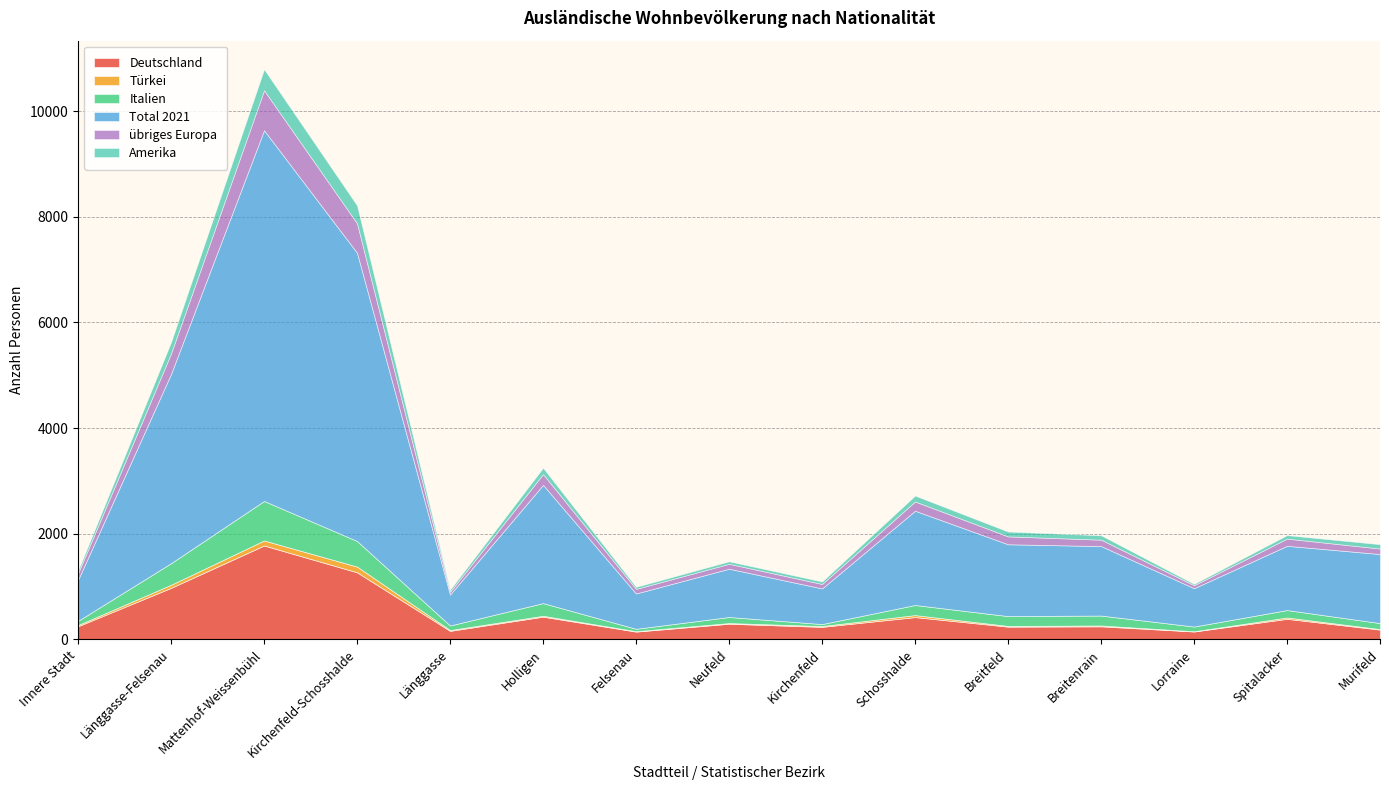

Where is the first local maximum for Total 2021?

Mattenhof-Weissenbühl